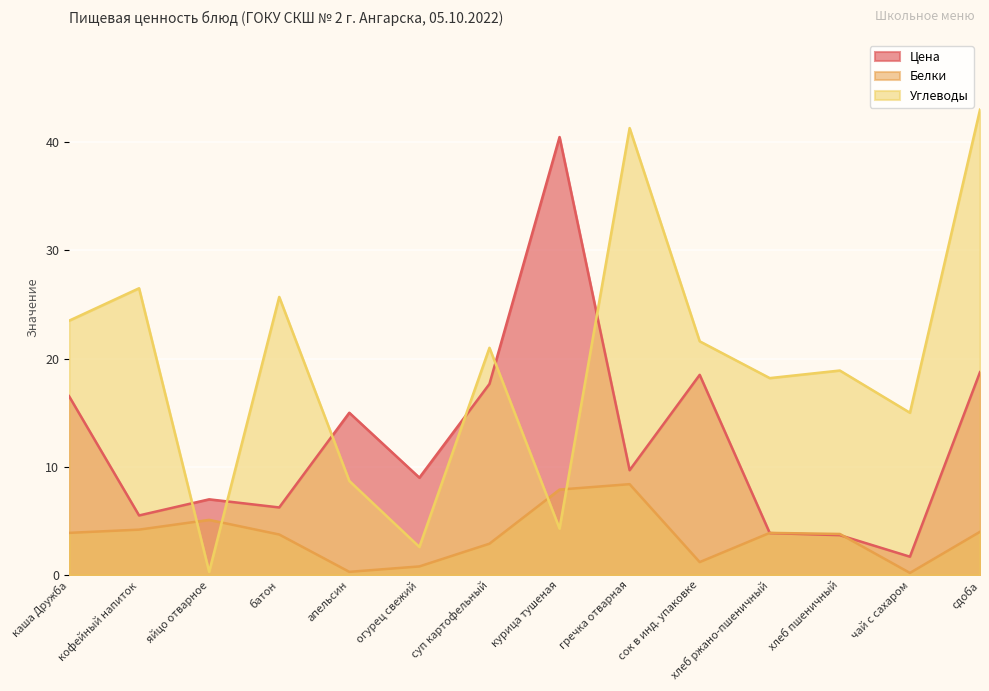

Which series has the widest spread of values?

Углеводы